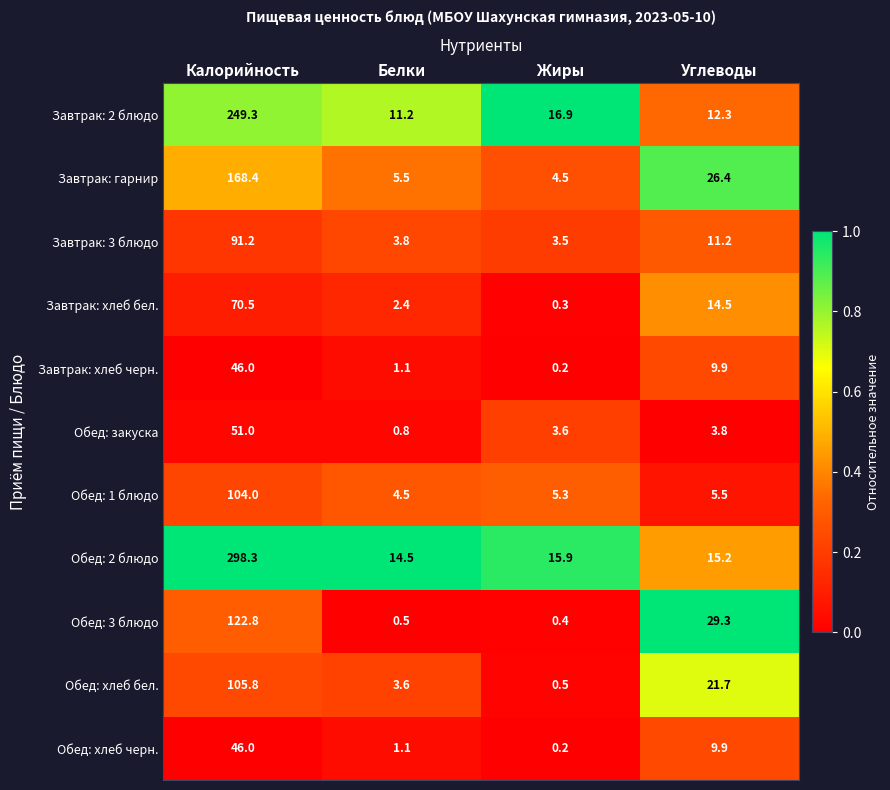

Which series has the largest total across all categories?

Обед: 2 блюдо